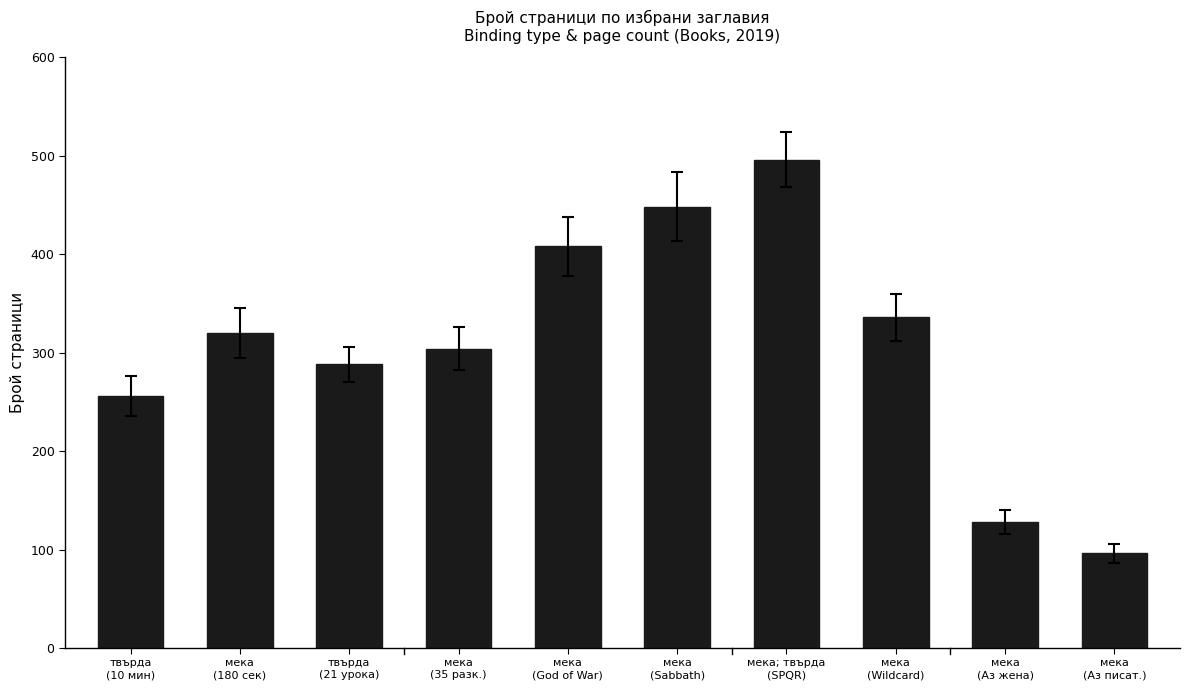

What is the difference between the maximum and minimum values?

400